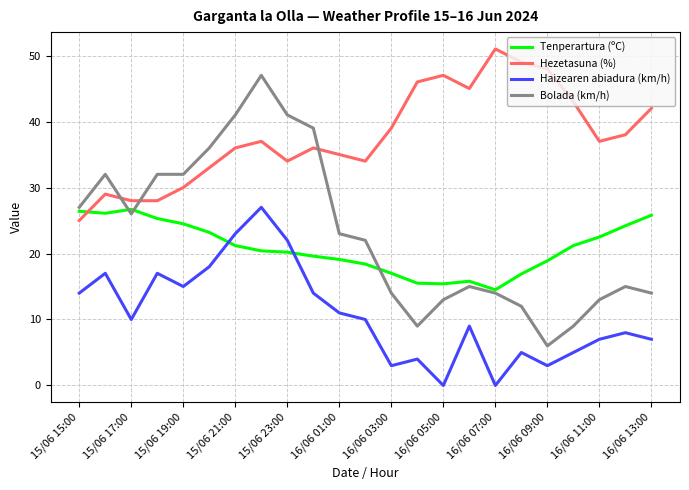

Which series has the largest total across all categories?

Hezetasuna (%)